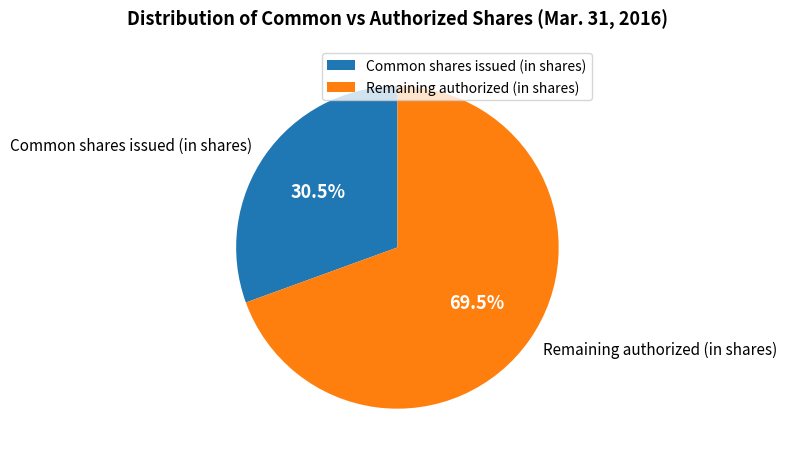

Rank the categories by value from highest to lowest.

Remaining authorized (in shares), Common shares issued (in shares)